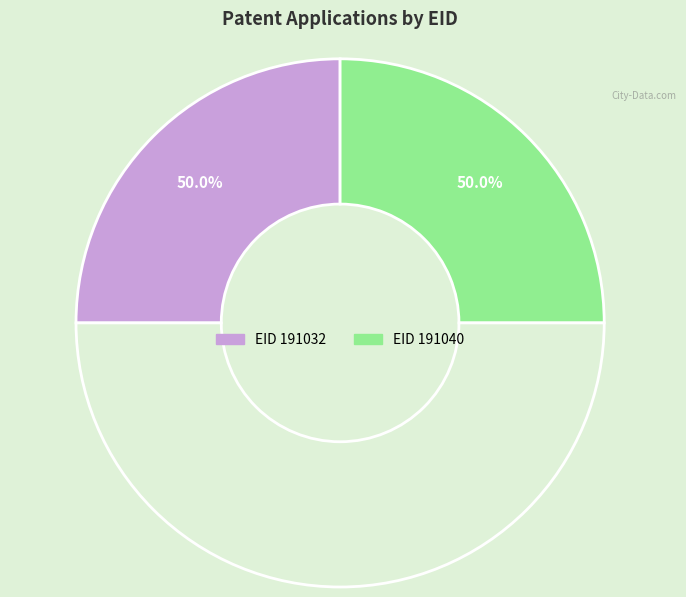

Rank the categories by value from highest to lowest.

191040, 191032